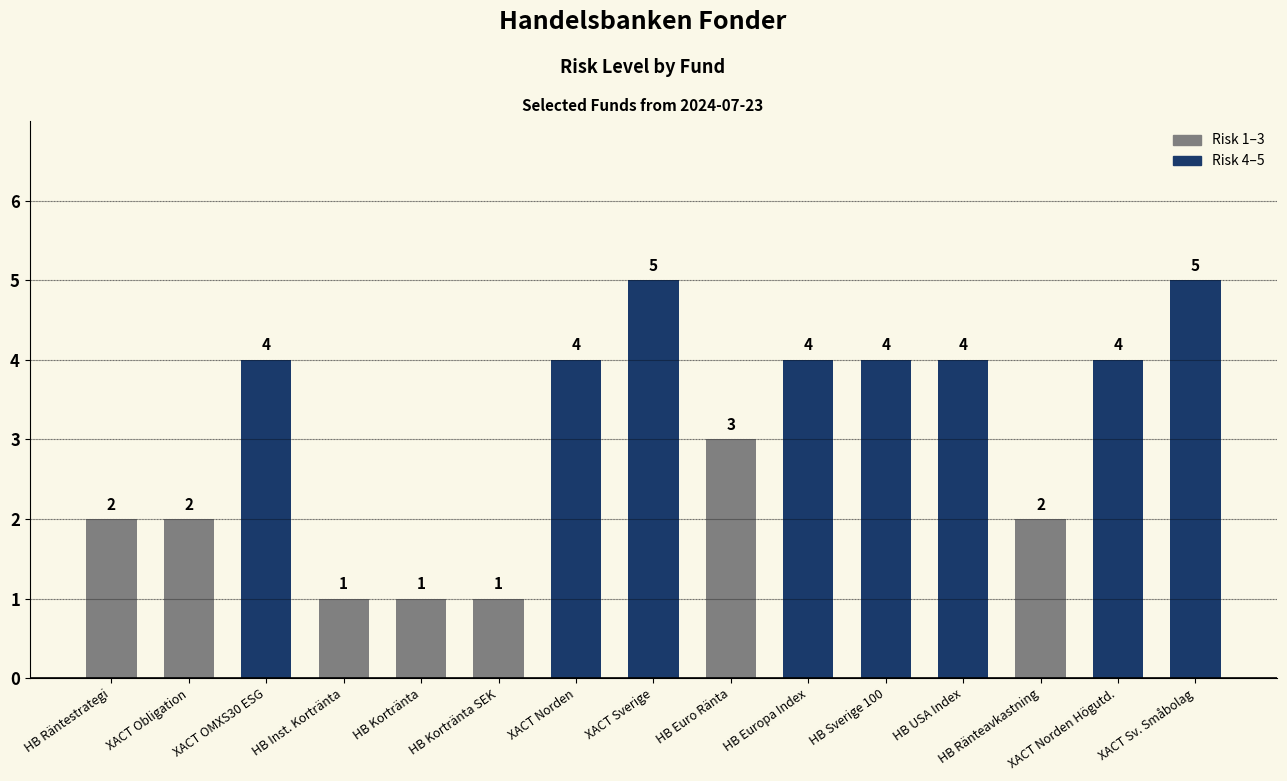

What is the value of the 2nd bar from the left?

2